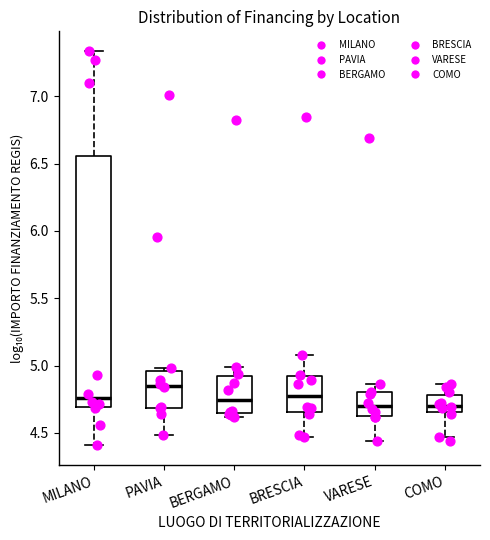

Where is the lower edge of the box for BRESCIA on the y-axis? The values are not printed on the chart, so give them approximately, as read against the axis.

4.65